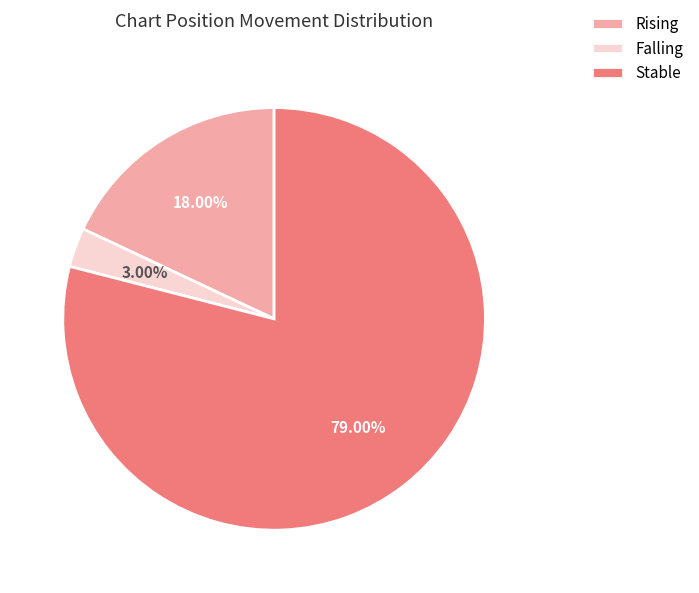

Between Rising and Stable, which is larger?

Stable